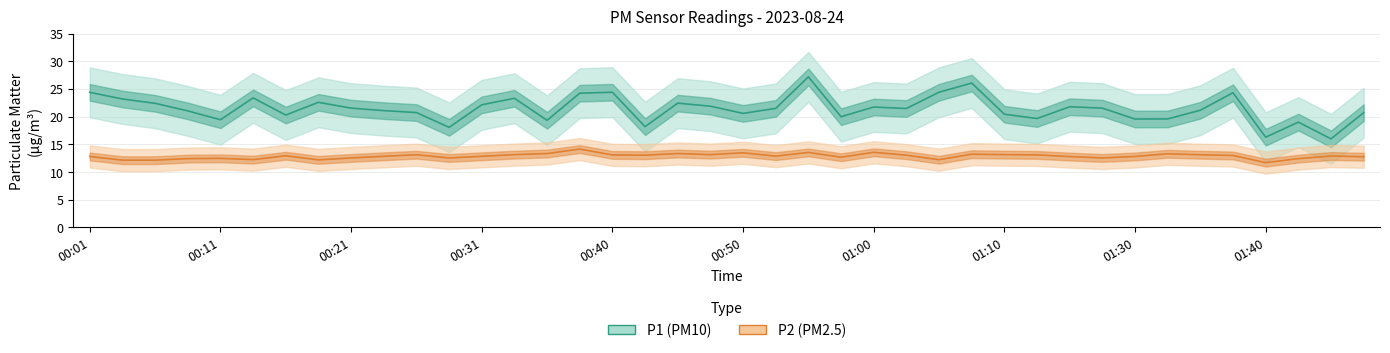

How many values in the P2 (PM2.5) series are below 12?

1